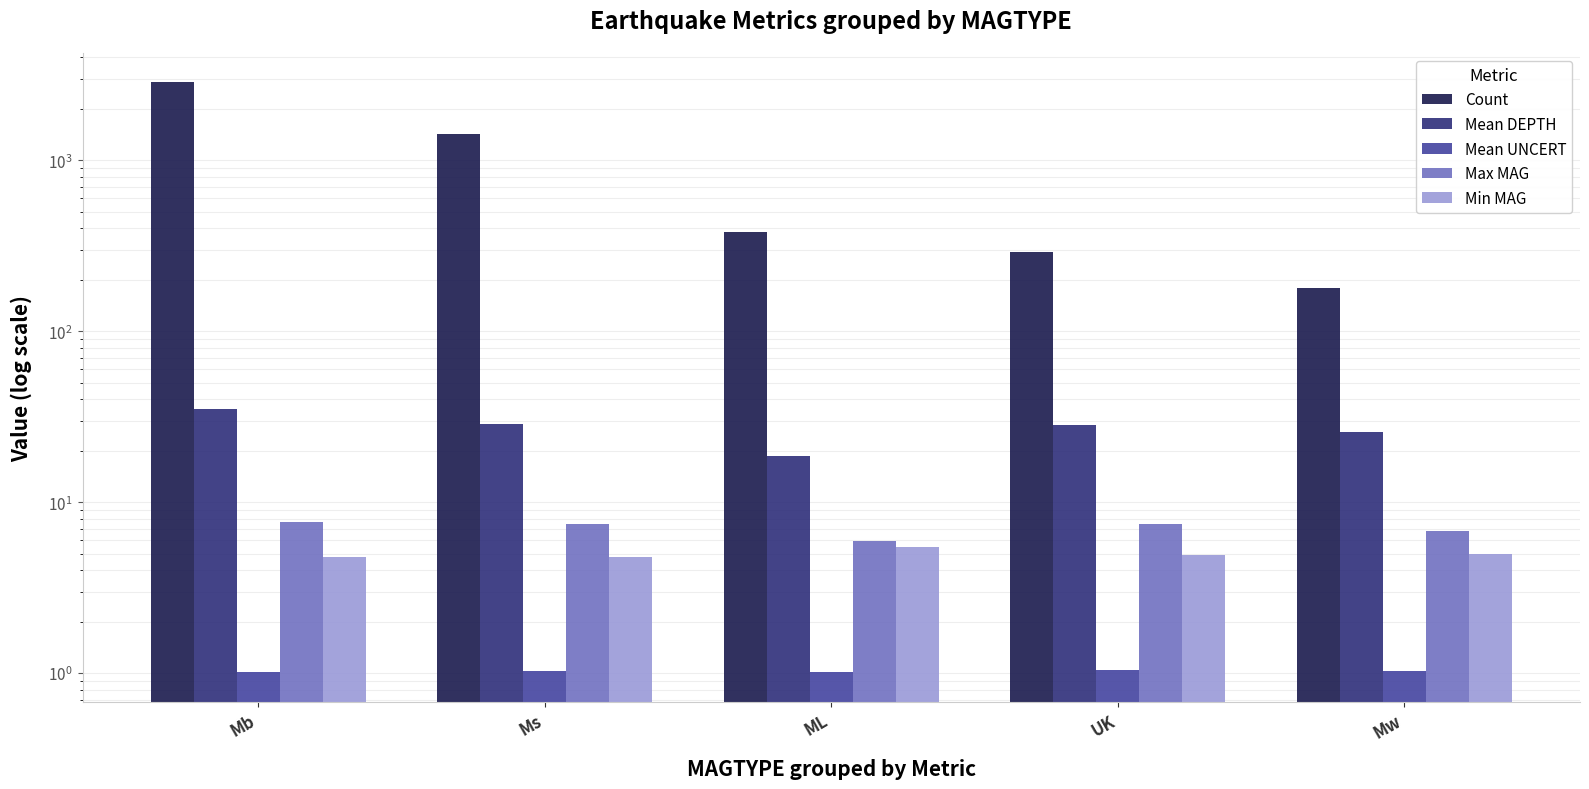

Which category has the highest value in the Mean UNCERT series?

UK